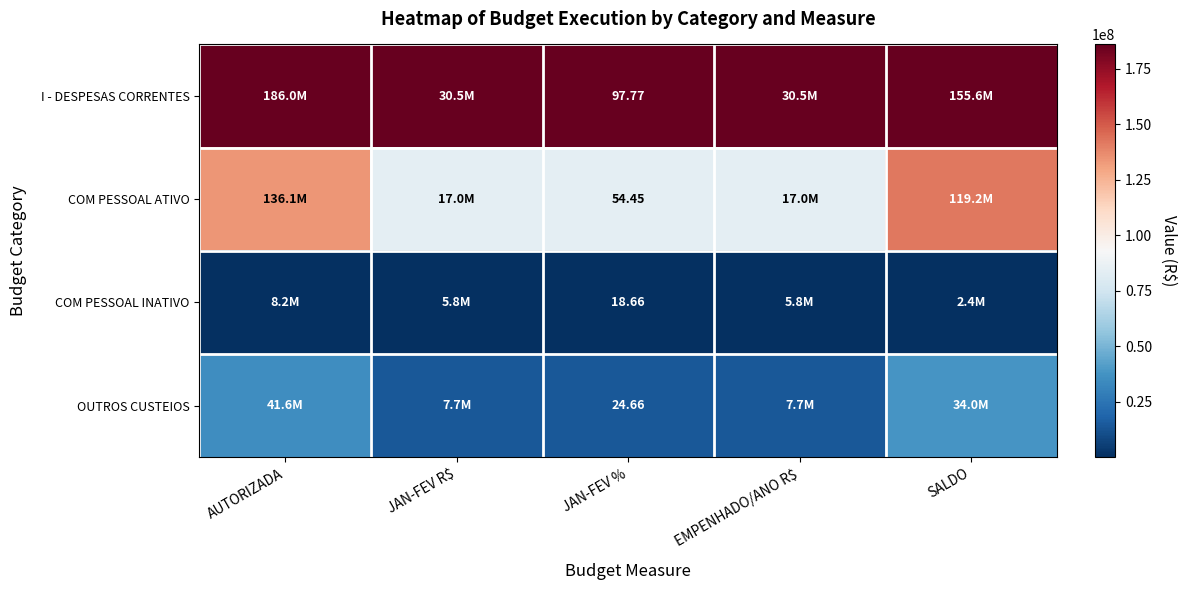

Rank the series at JAN-FEV % from lowest to highest value.

COM PESSOAL INATIVO, OUTROS CUSTEIOS, COM PESSOAL ATIVO, I - DESPESAS CORRENTES